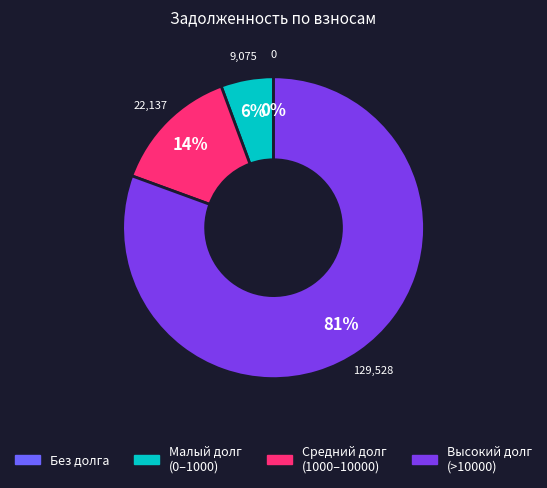

Is it true that Малый долг (0–1000) is 1% of the pie?

False